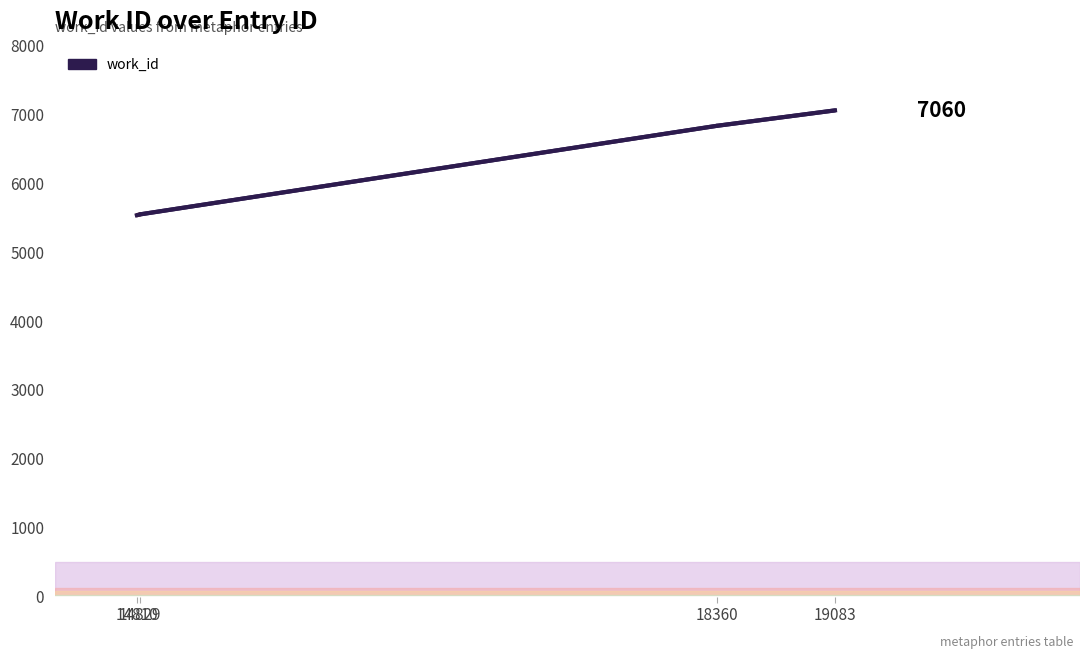

True or false: the data shows 9625 at 14810.

False